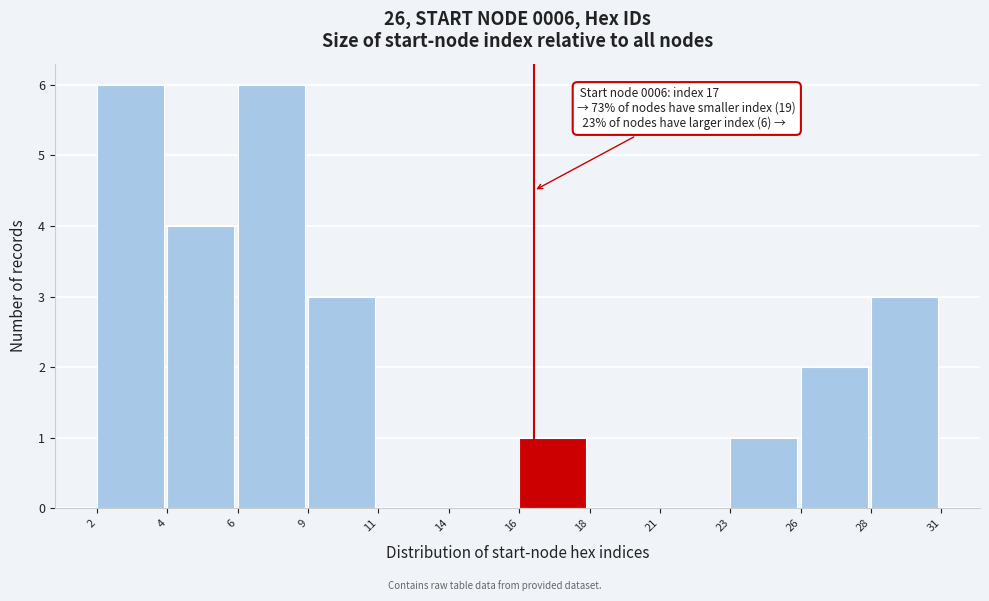

Reading left to right, list all the values displayed in this chart.

2=6	4=4	6=6	9=3	11=0	14=0	16=1	18=0	21=0	23=1	26=2	28=3